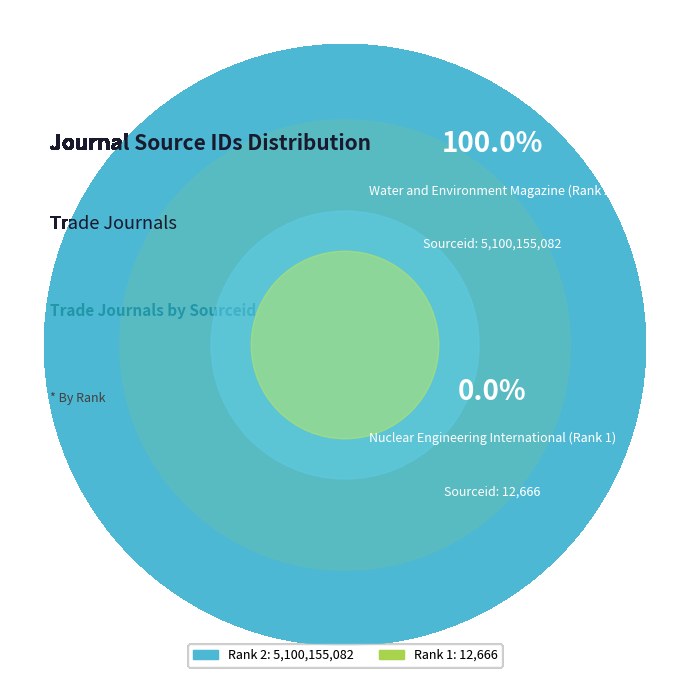

True or false: Nuclear Engineering International (Rank 1) accounts for 0% of the total.

True